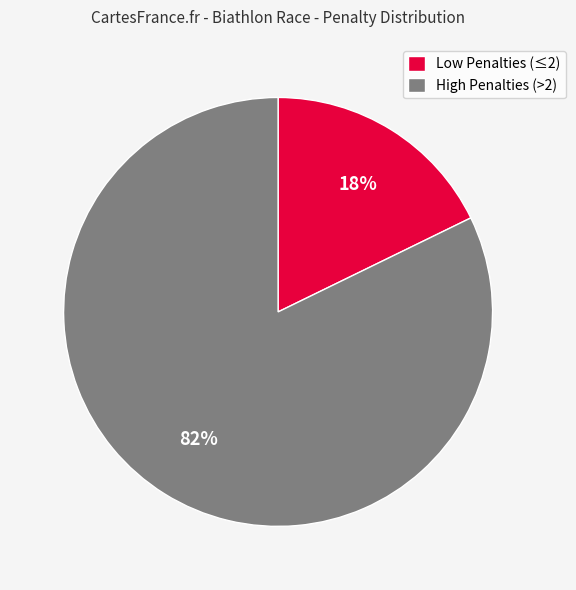

To the nearest percent, what is the difference between the largest and smallest slice percentages?

64%